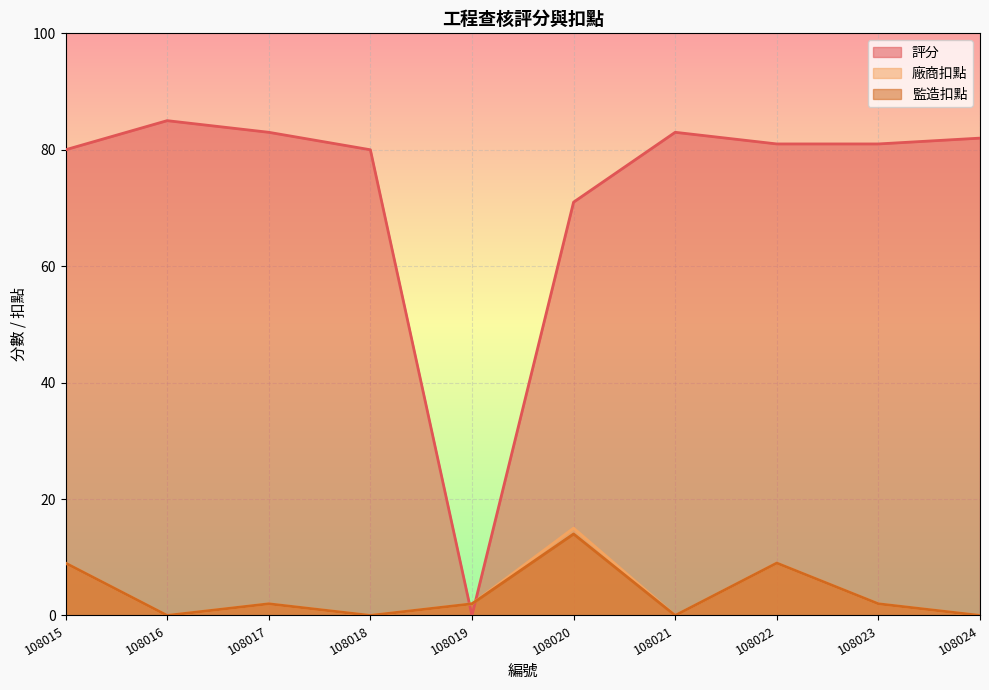

Reading right to left, transcribe all the data shown in this chart.

評分: 82	81	81	83	71	0	80	83	85	80
廠商扣點: 0	2	9	0	15	2	0	2	0	9
監造扣點: 0	2	9	0	14	2	0	2	0	9